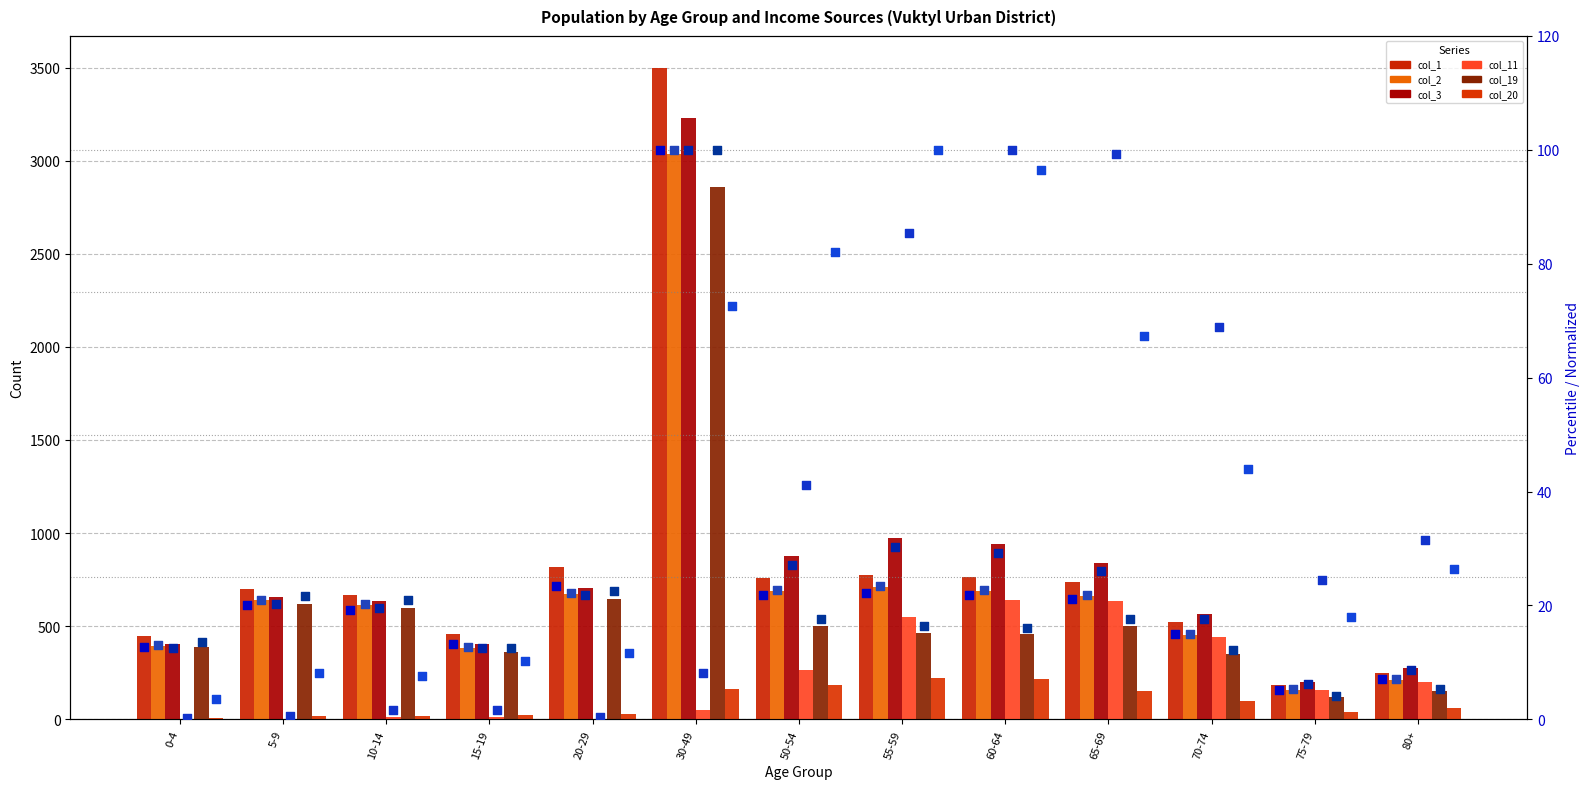

Which series has the largest Y range (max minus min)?

col_1 (All pop)